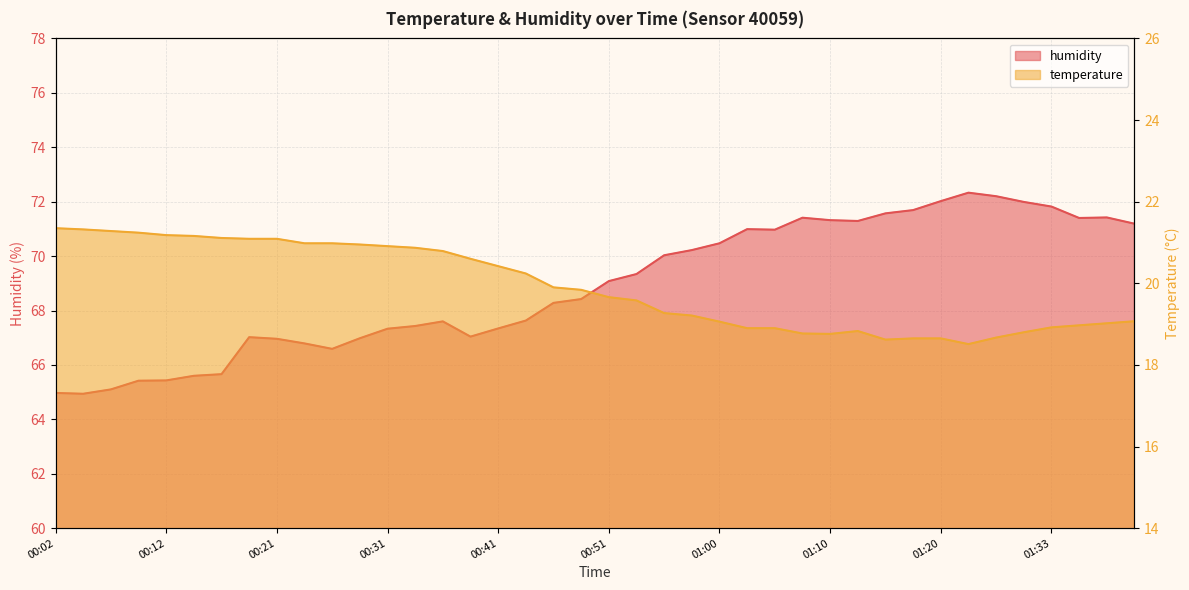

At which category does humidity reach its first local valley?

00:04